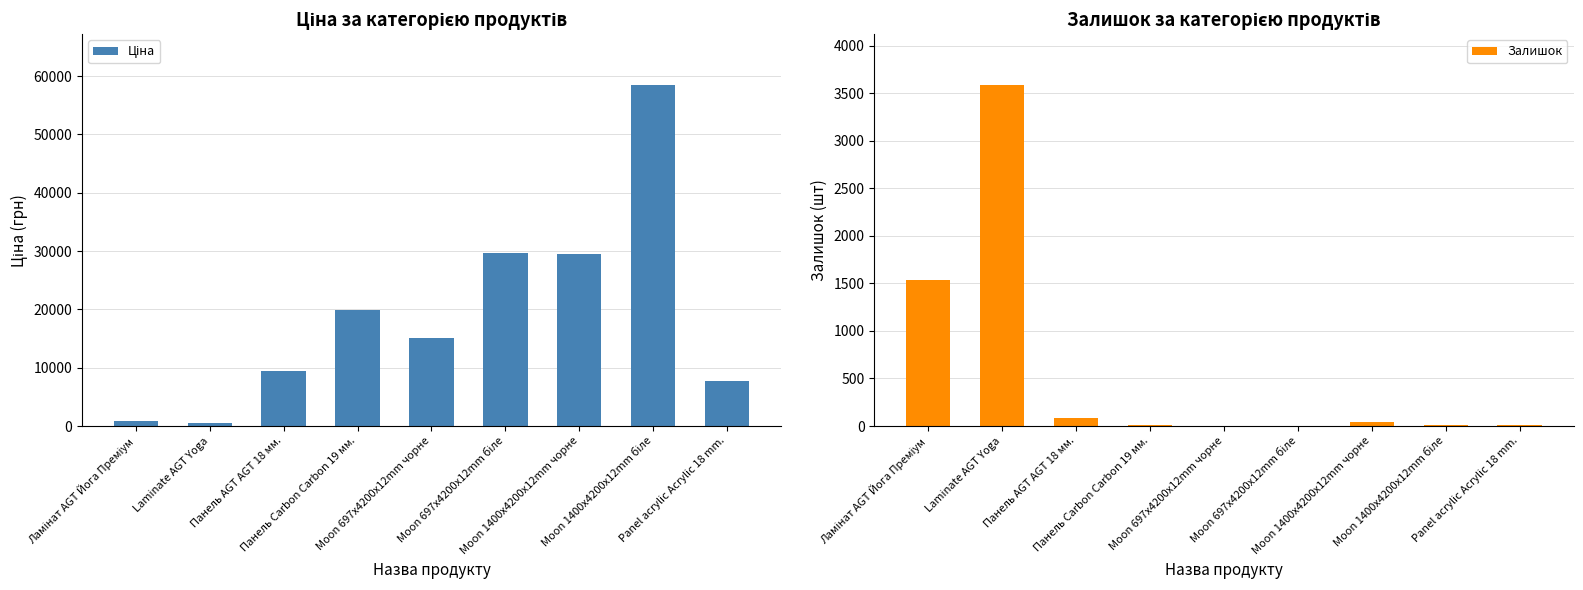

Reading right to left, list all the values displayed in this chart.

Ціна: Panel acrylic Acrylic 18 mm.=7693.1	Moon 1400x4200x12mm біле=58426.5	Moon 1400x4200x12mm чорне=29491.5	Moon 697x4200x12mm біле=29747.2	Moon 697x4200x12mm чорне=15120.0	Панель Carbon Carbon 19 мм.=19964.2	Панель AGT AGT 18 мм.=9480.1	Laminate AGT Yoga=589.9	Ламінат AGT Йога Преміум=818.5
Залишок: Panel acrylic Acrylic 18 mm.=11.0	Moon 1400x4200x12mm біле=12.0	Moon 1400x4200x12mm чорне=39.0	Moon 697x4200x12mm біле=0.0	Moon 697x4200x12mm чорне=0.0	Панель Carbon Carbon 19 мм.=13.0	Панель AGT AGT 18 мм.=80.0	Laminate AGT Yoga=3583.0	Ламінат AGT Йога Преміум=1538.0